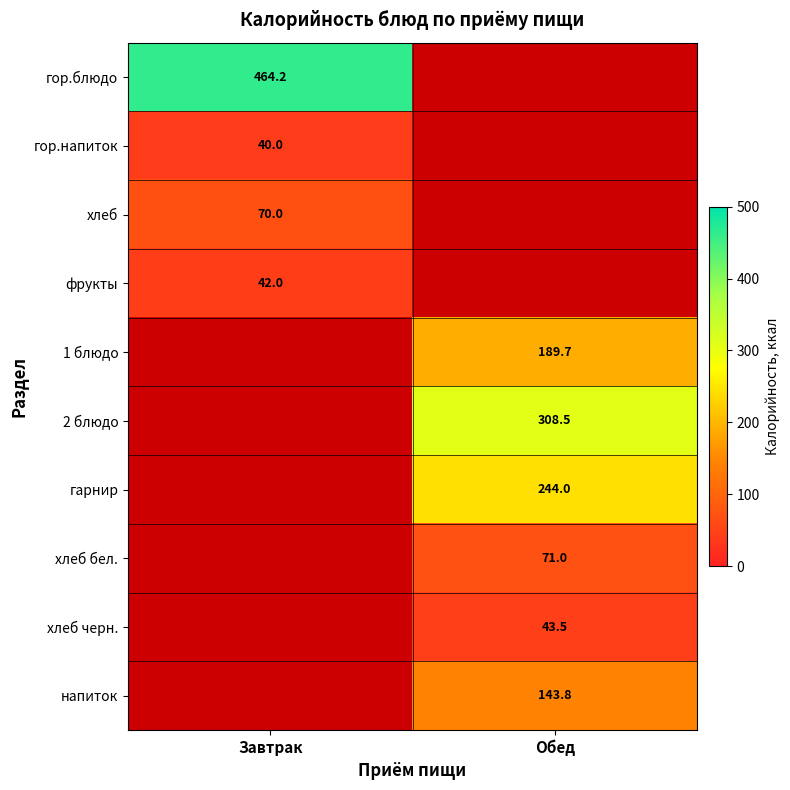

True or false: хлеб has a value of 70.0 at Завтрак.

True